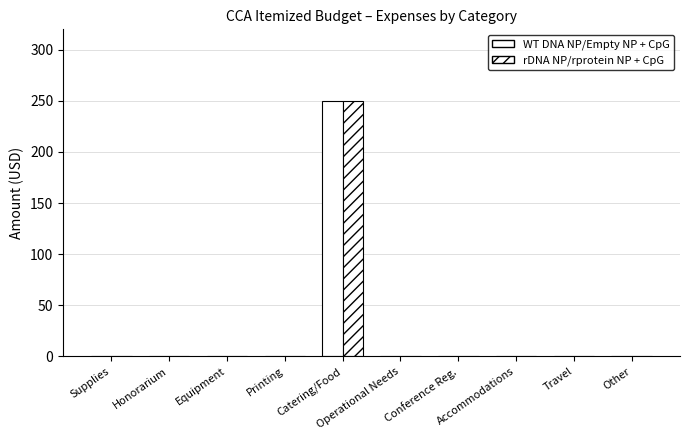

The WT DNA NP/Empty NP + CpG series shows -118 at Honorarium. True or false?

False